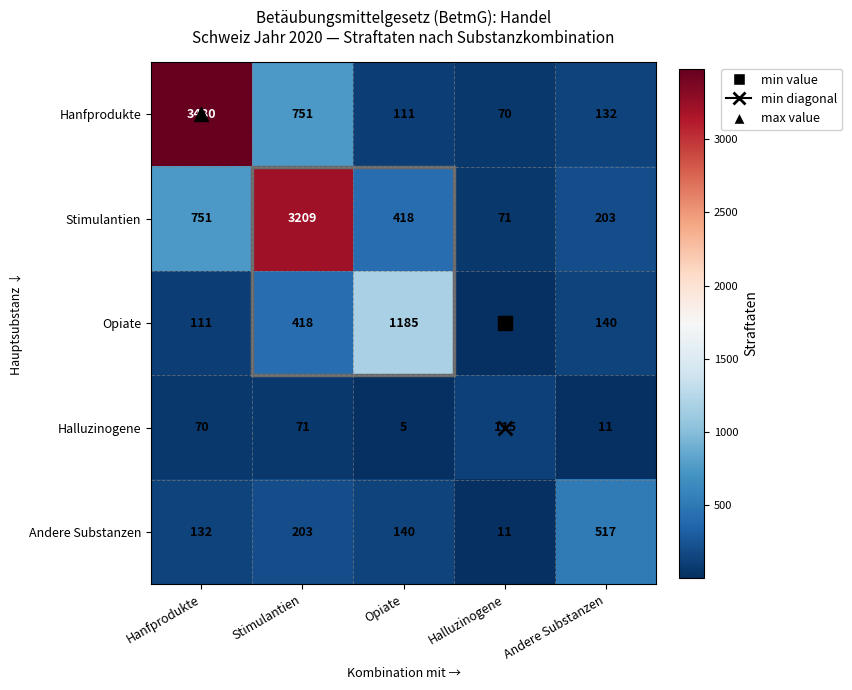

Which series changed the most between Opiate and Andere Substanzen?

Opiate